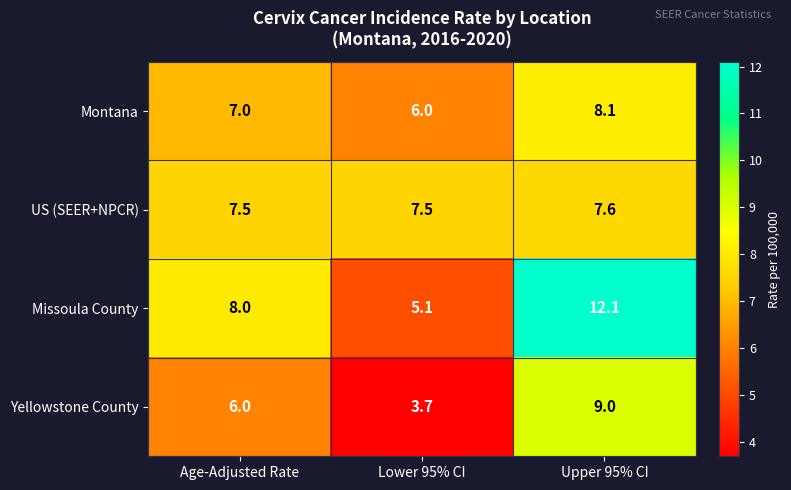

How many values in the Missoula County series are below 8?

1